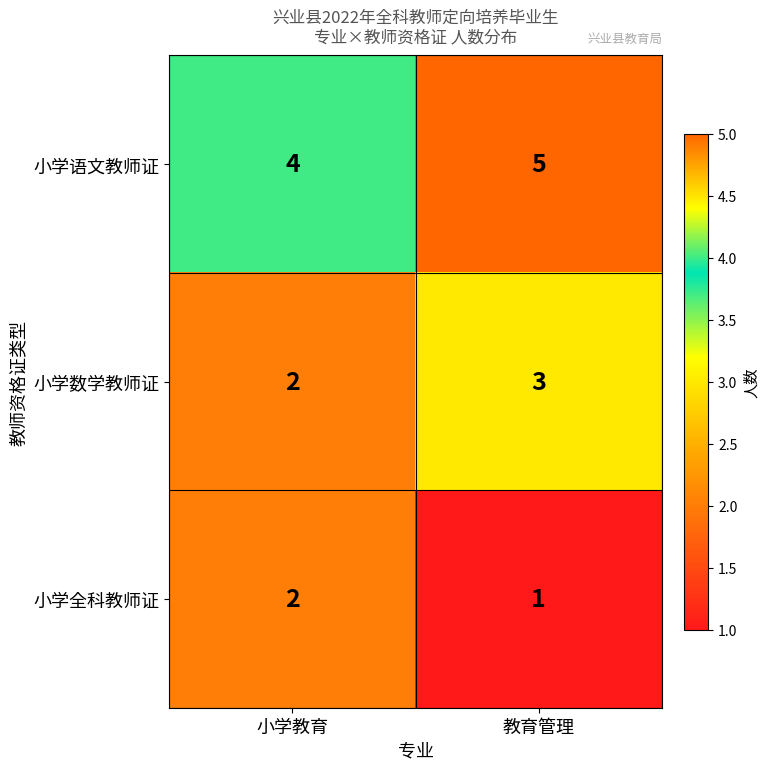

Reading left to right, transcribe all the data shown in this chart.

小学语文教师证: 4	5
小学数学教师证: 2	3
小学全科教师证: 2	1